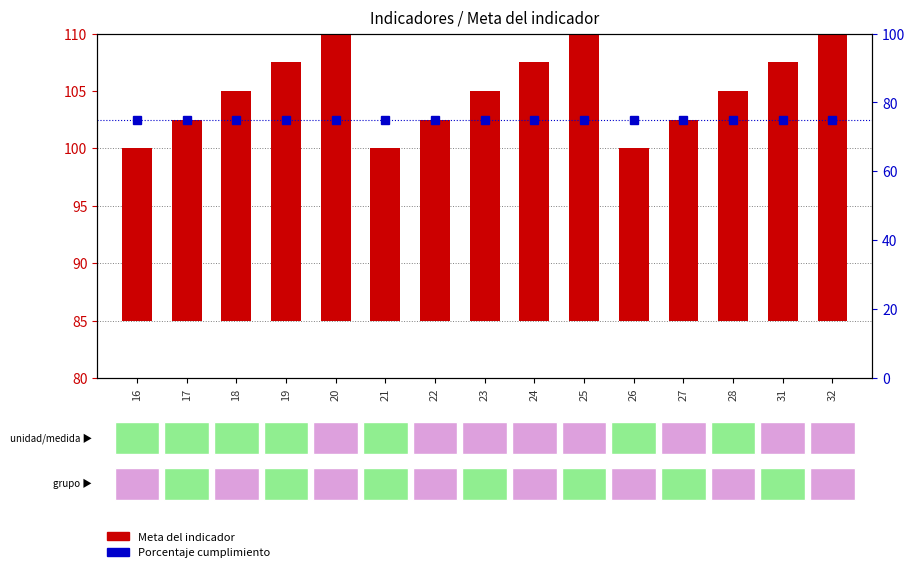

True or false: Meta del indicador has a value of 17.5 at 27.

True